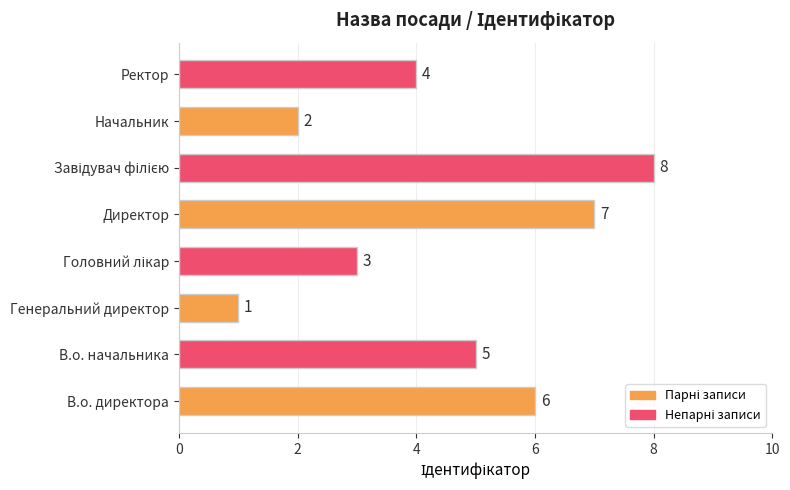

What is the maximum value shown in the chart?

8